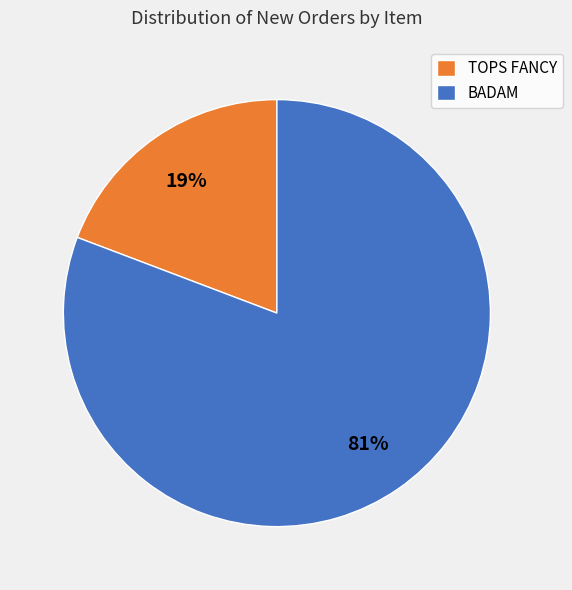

To the nearest percent, what is the difference between the largest and smallest slice percentages?

62%